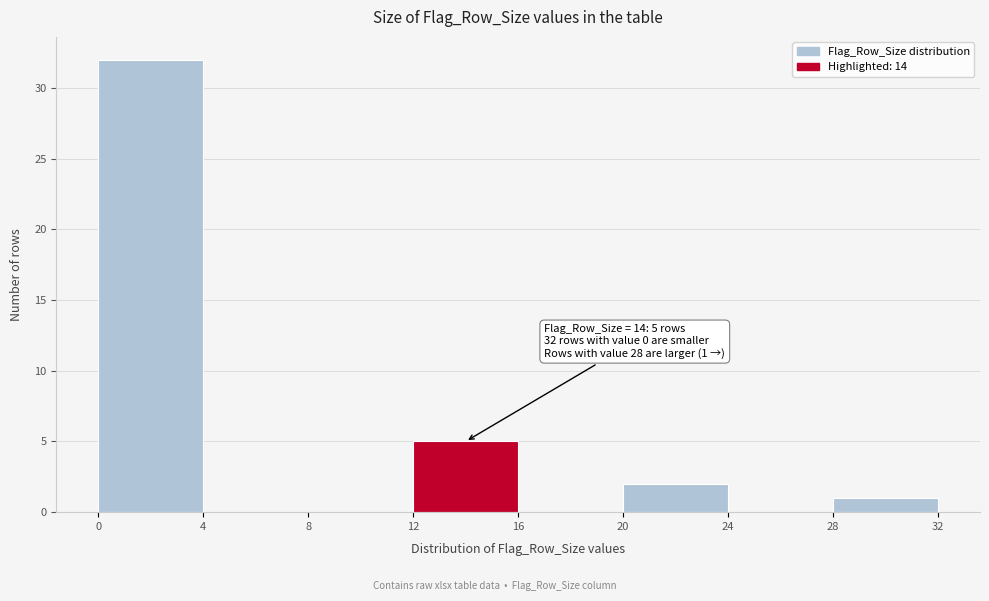

Over which range of the x-axis is the bar tallest?

0 to 4